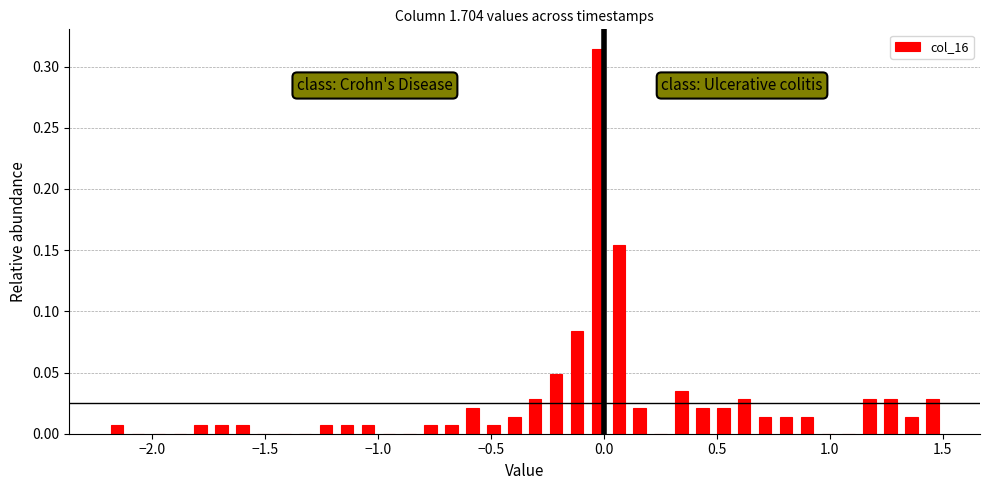

Read against the x-axis, roughly where is the centre of the tallest bar?

-0.05